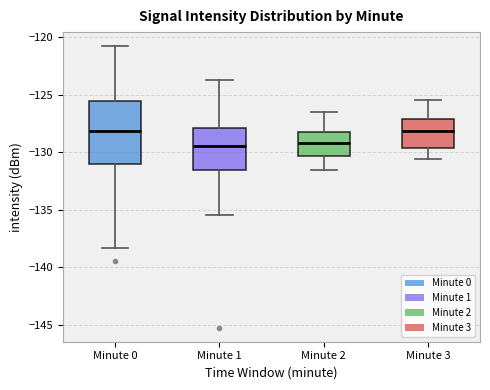

Reading left to right, transcribe this box plot: for each box, give where its median line is, the range the box spans, and where its two whiskers end, as read against the y-axis. The values are not printed on the chart, so give them approximately, as read against the axis.

Minute 0: median -128.0, box -131.0 to -125.5, whiskers -138.5 to -121.0
Minute 1: median -129.5, box -131.5 to -128.0, whiskers -135.5 to -123.5
Minute 2: median -129.0, box -130.5 to -128.0, whiskers -131.5 to -126.5
Minute 3: median -128.0, box -129.5 to -127.0, whiskers -130.5 to -125.5